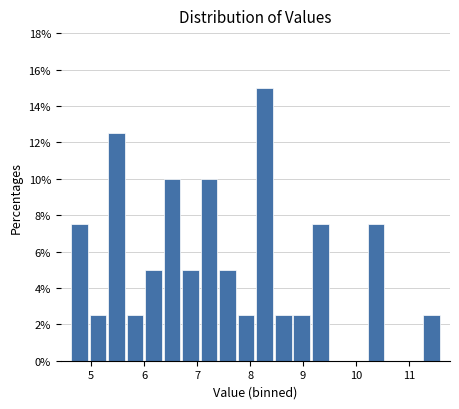

Read against the x-axis, roughly where is the centre of the tallest bar?

8.3